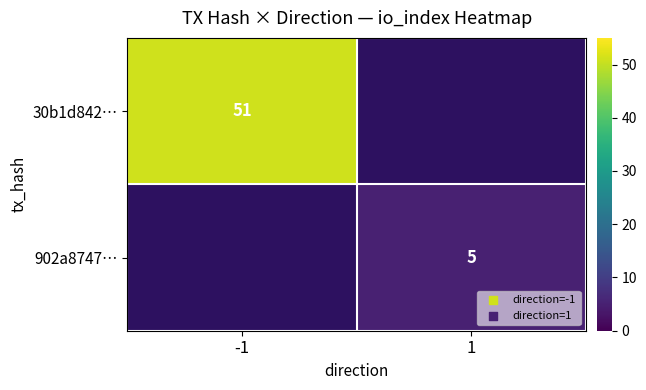

At which category does the chart reach its peak across all series?

-1